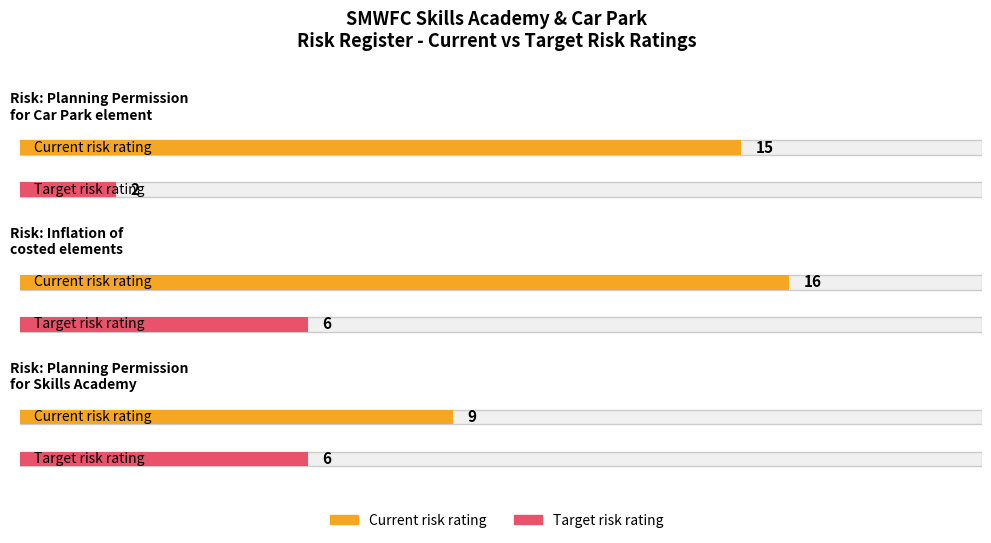

What is the difference between the Current risk rating values at Planning Permission for Car Park element and Inflation of costed elements?

1